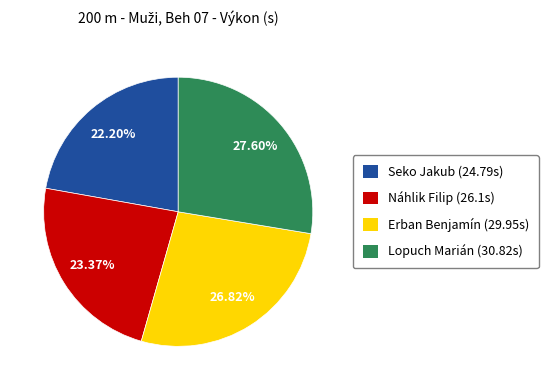

Between Lopuch Marián and Erban Benjamín, which is larger?

Lopuch Marián